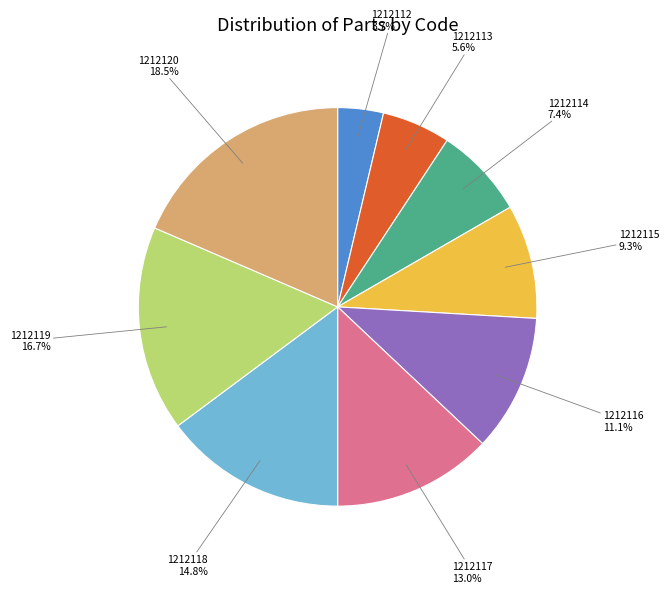

True or false: 1212120 accounts for 24% of the total.

False